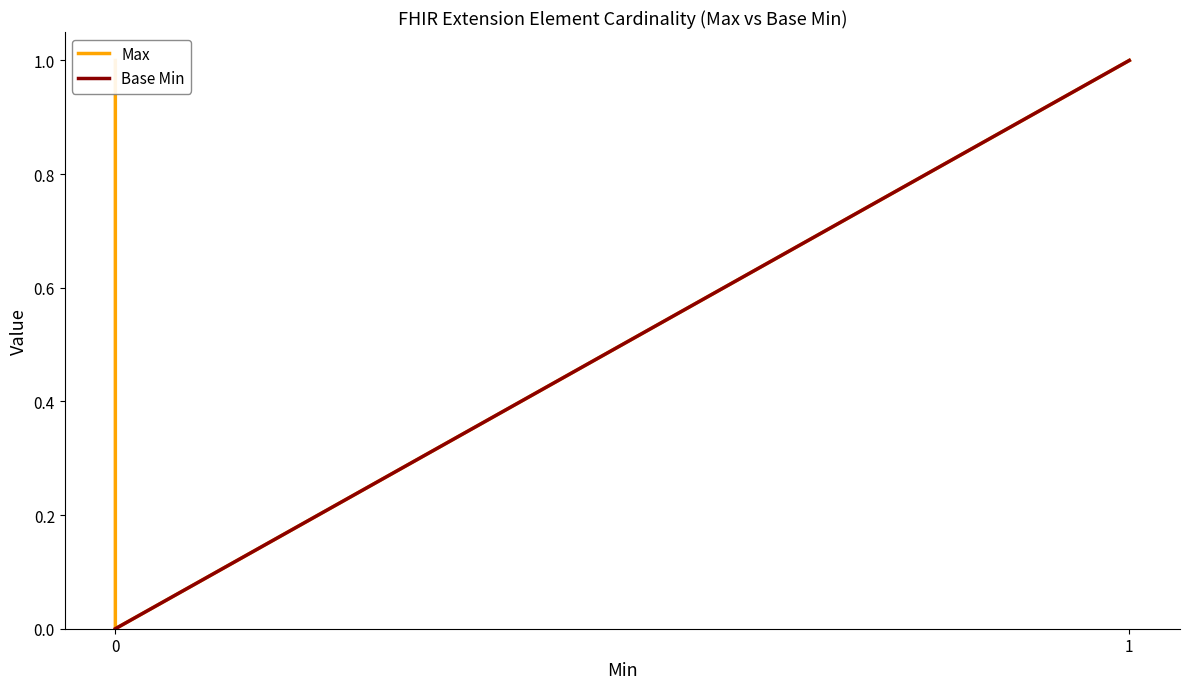

Is it true that Max equals 0 at 1?

False